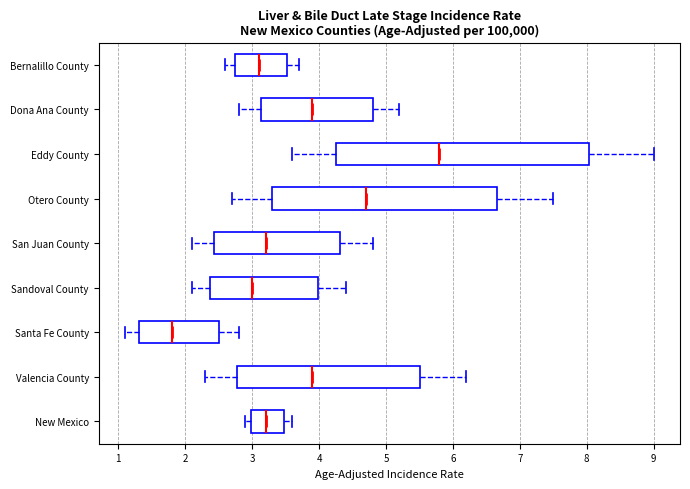

Where does the right whisker of the box for New Mexico end on the x-axis? The values are not printed on the chart, so give them approximately, as read against the axis.

3.6